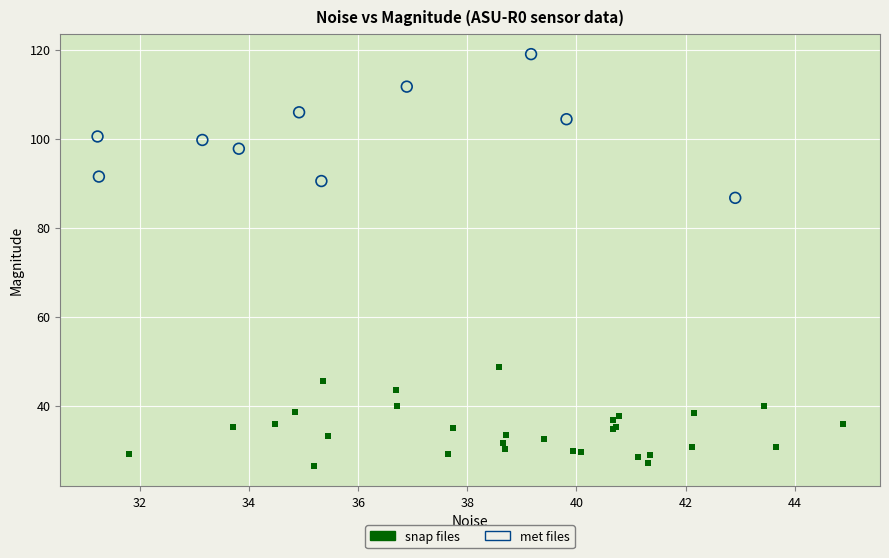

Which series has the largest Y range (max minus min)?

met files